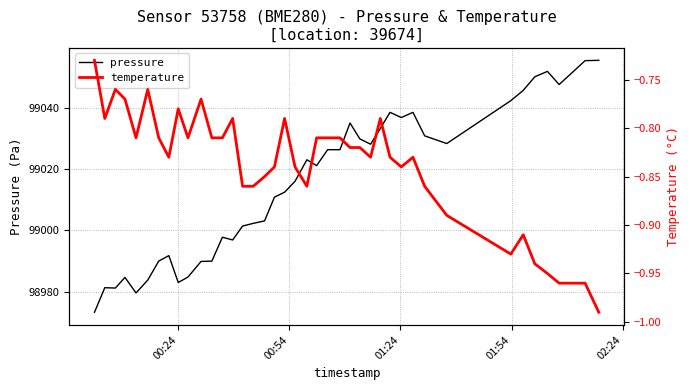

What is the value of the temperature point at the 12th from the left?

-0.8